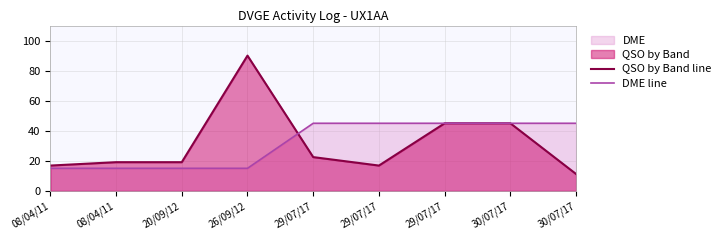

Which category has the lowest value across all series?

30/07/17